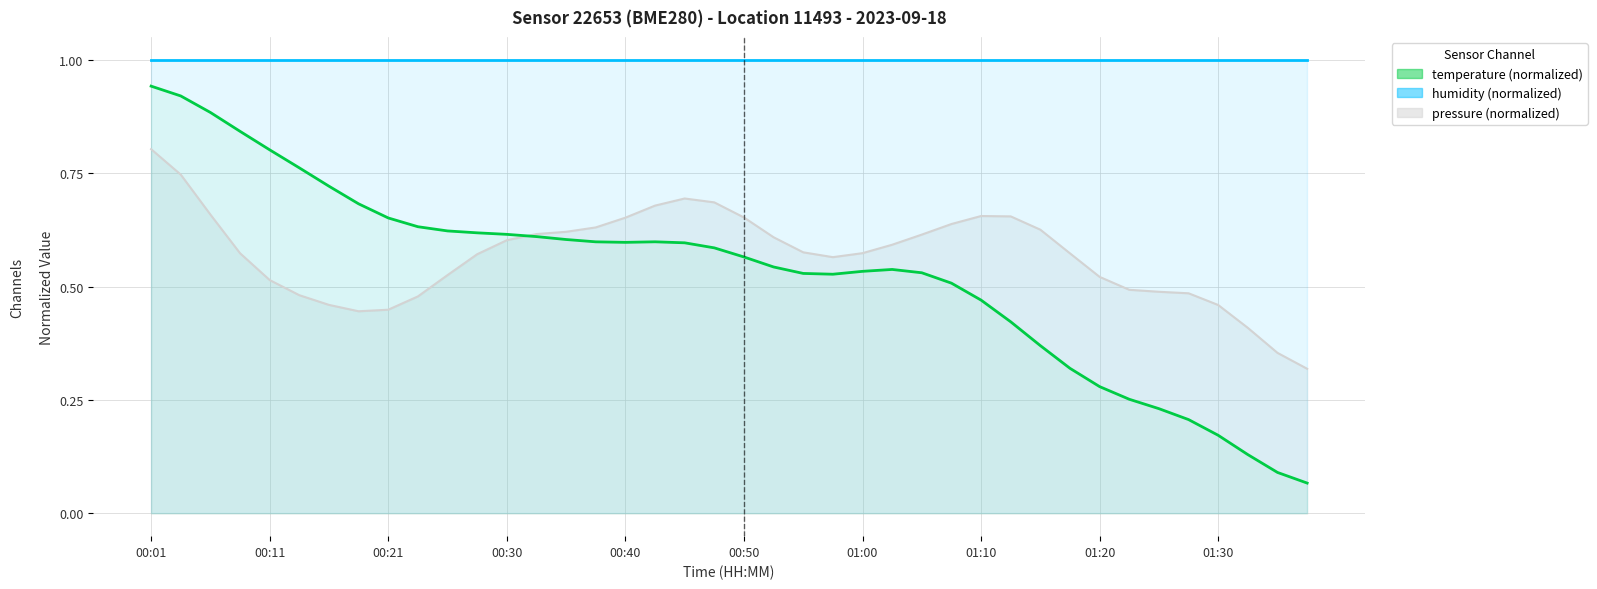

In temperature, how many points are lower than both neighbors (excluding endpoints)?

2